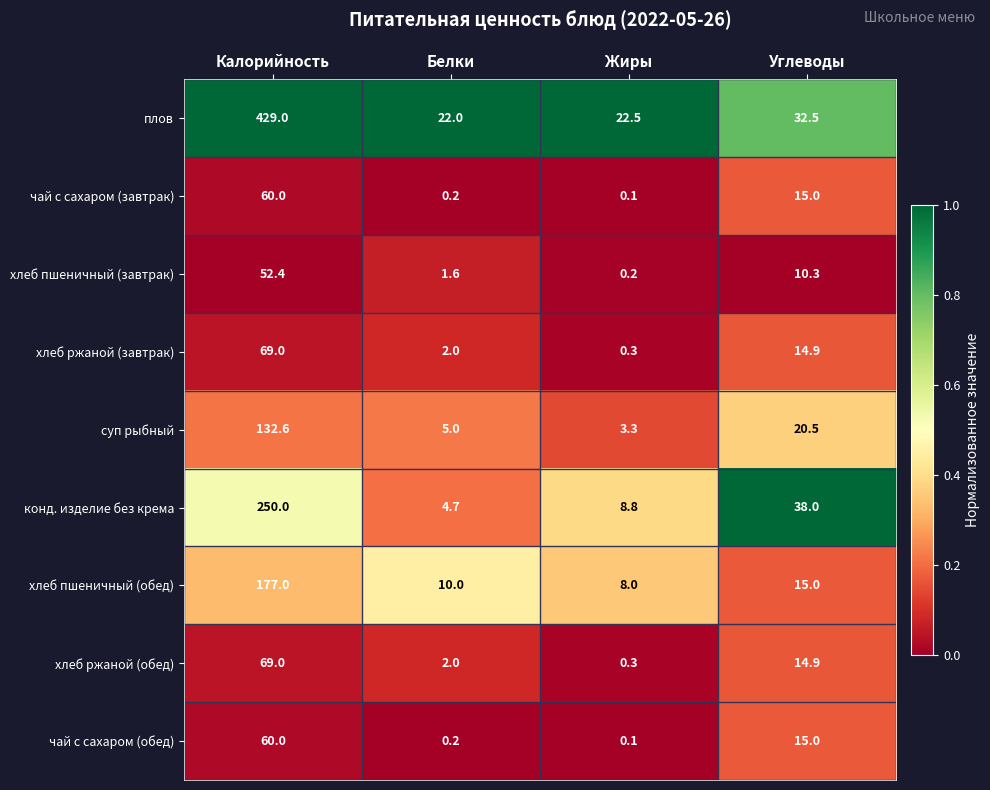

The плов series shows 31.6 at Жиры. True or false?

False